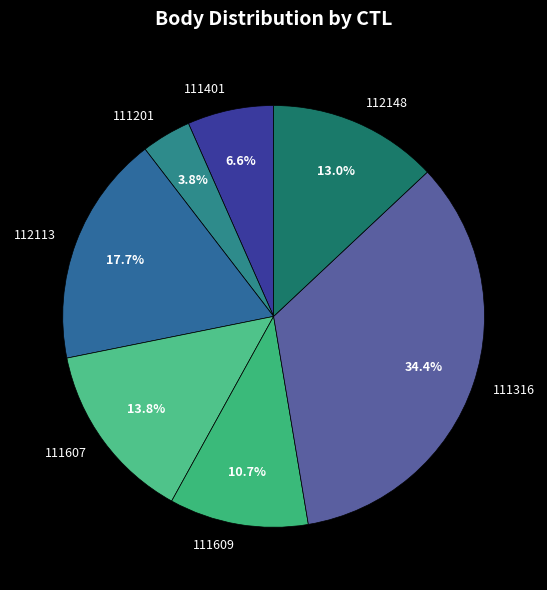

Count the number of slices in the pie.

7